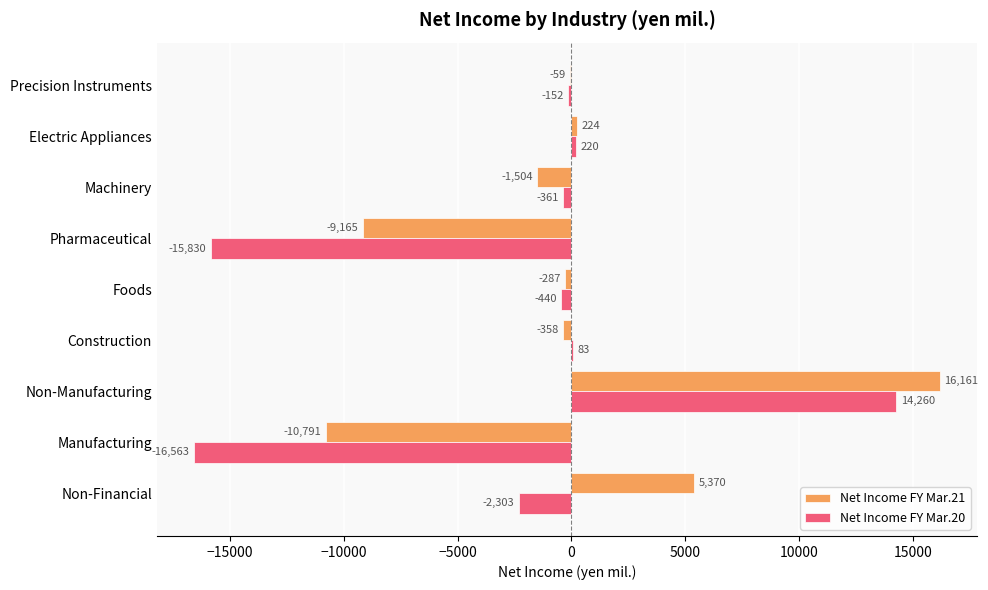

True or false: Net Income FY Mar.21 has a value of 5370 at Non-Financial.

True